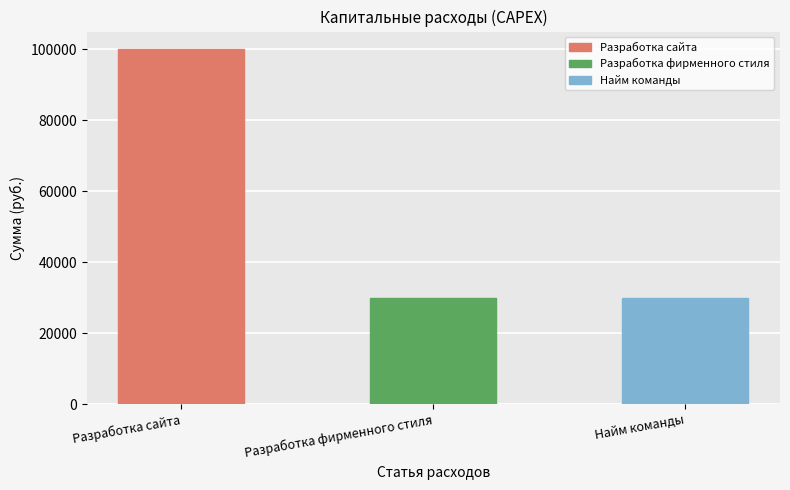

How many categories are shown in the chart?

3